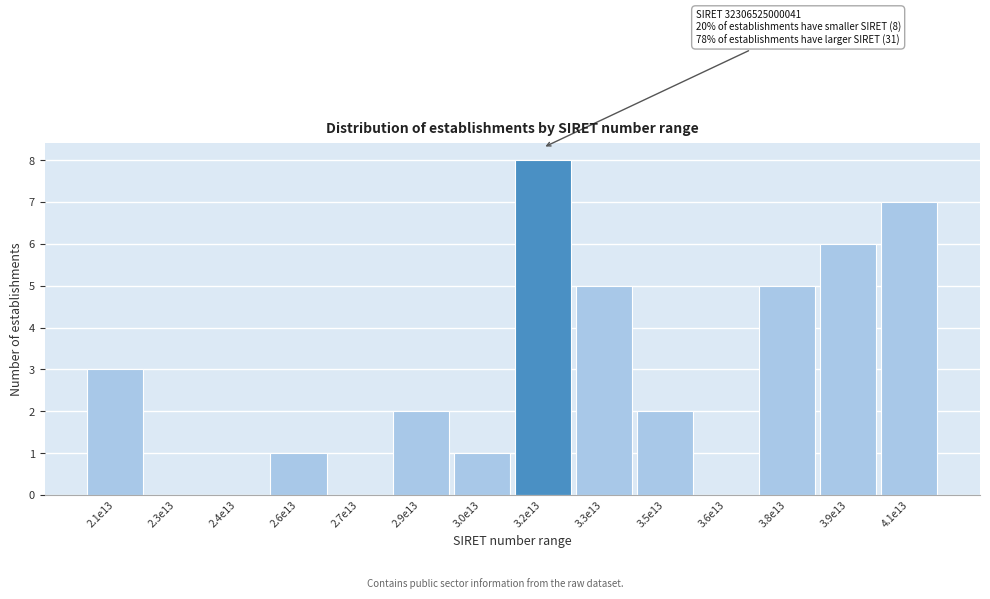

Reading right to left, list all the values displayed in this chart.

4.1e13=7	3.9e13=6	3.8e13=5	3.6e13=0	3.5e13=2	3.3e13=5	3.2e13=8	3.0e13=1	2.9e13=2	2.7e13=0	2.6e13=1	2.4e13=0	2.3e13=0	2.1e13=3